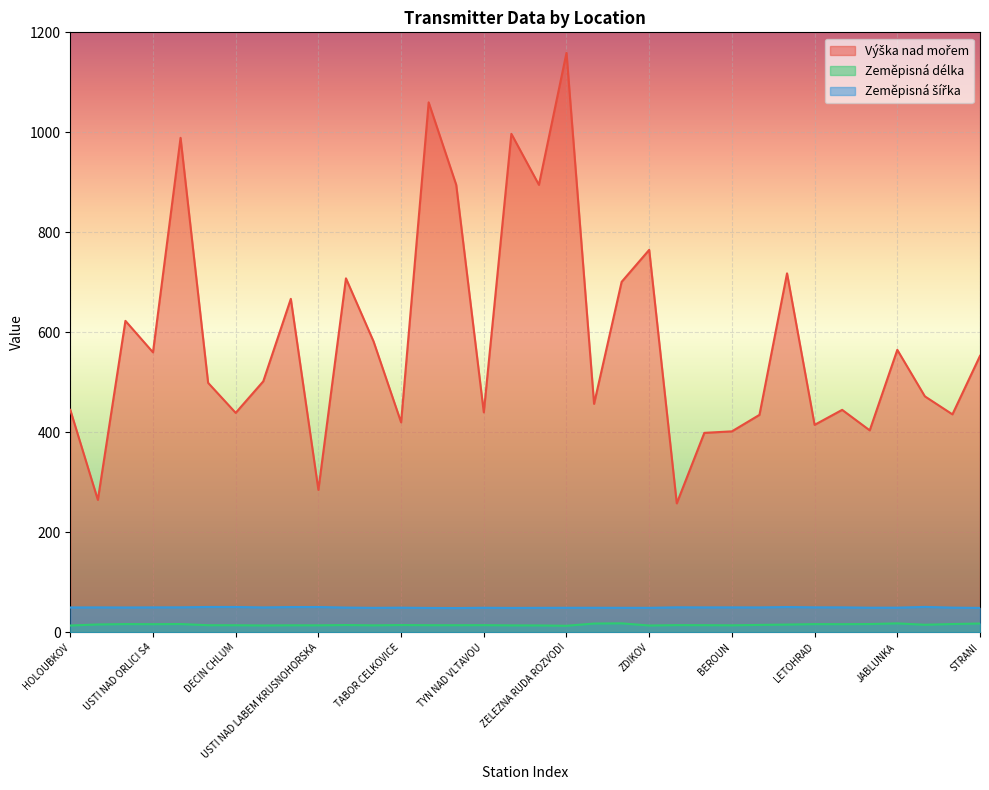

How many values in the Zeměpisná šířka series exceed 49?

30